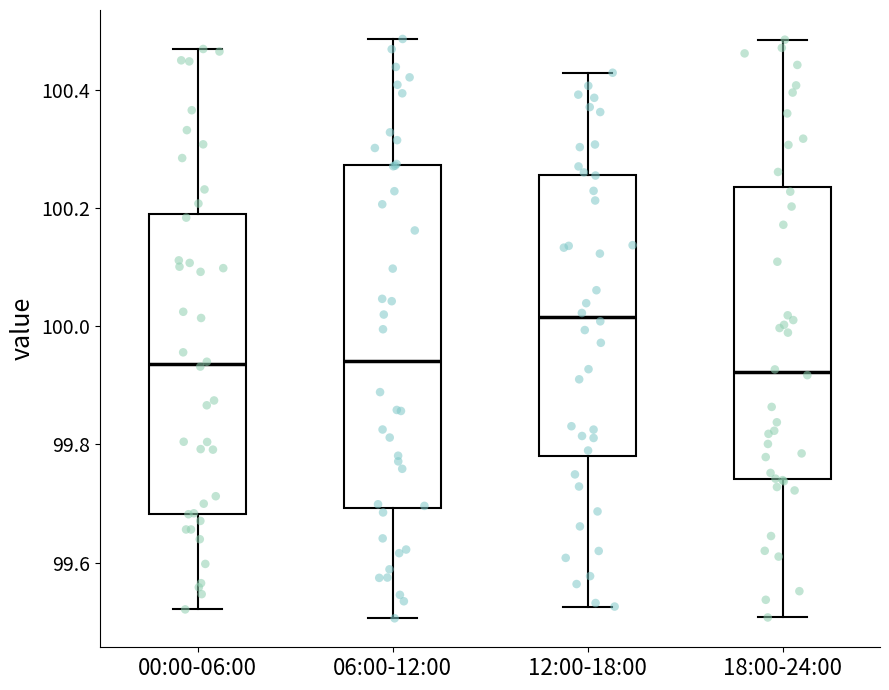

Reading left to right, transcribe this box plot: for each box, give where its median line is, the range the box spans, and where its two whiskers end, as read against the y-axis. The values are not printed on the chart, so give them approximately, as read against the axis.

00:00-06:00: median 99.94, box 99.68 to 100.20, whiskers 99.52 to 100.46
06:00-12:00: median 99.94, box 99.70 to 100.28, whiskers 99.50 to 100.48
12:00-18:00: median 100.02, box 99.78 to 100.26, whiskers 99.52 to 100.42
18:00-24:00: median 99.92, box 99.74 to 100.24, whiskers 99.50 to 100.48